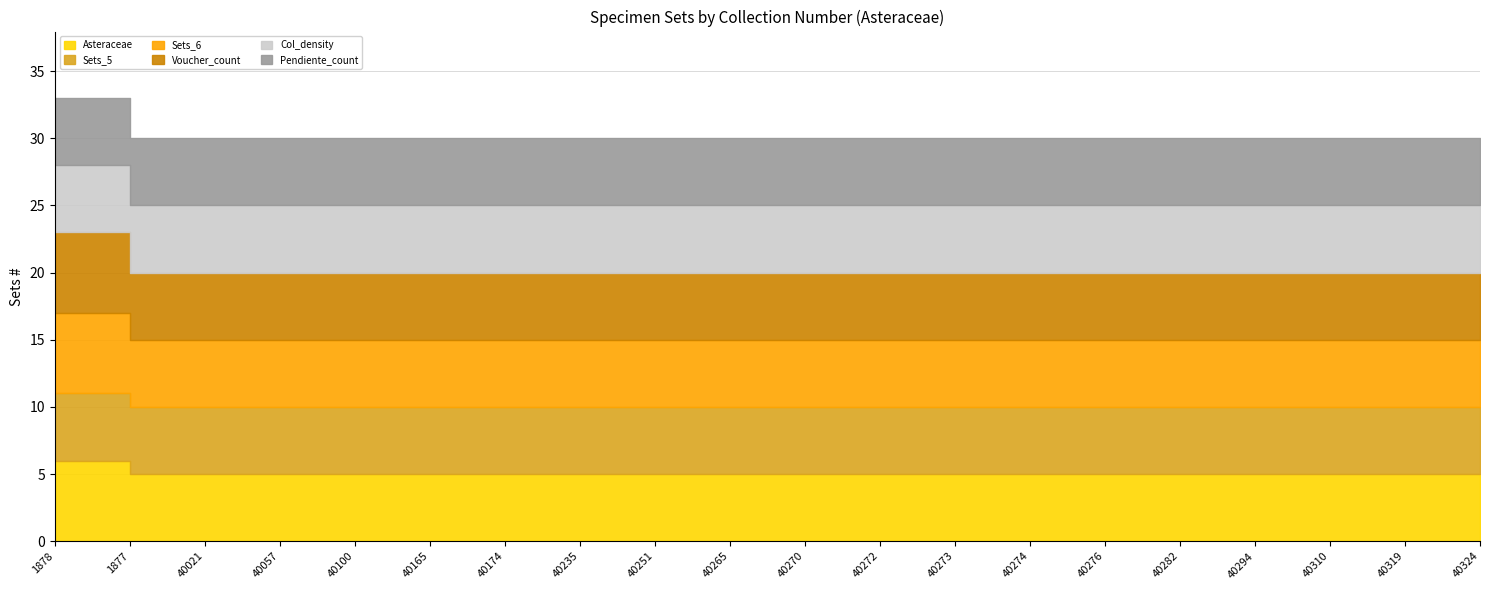

The value of Sets_5 at 40235 is 3. True or false?

False